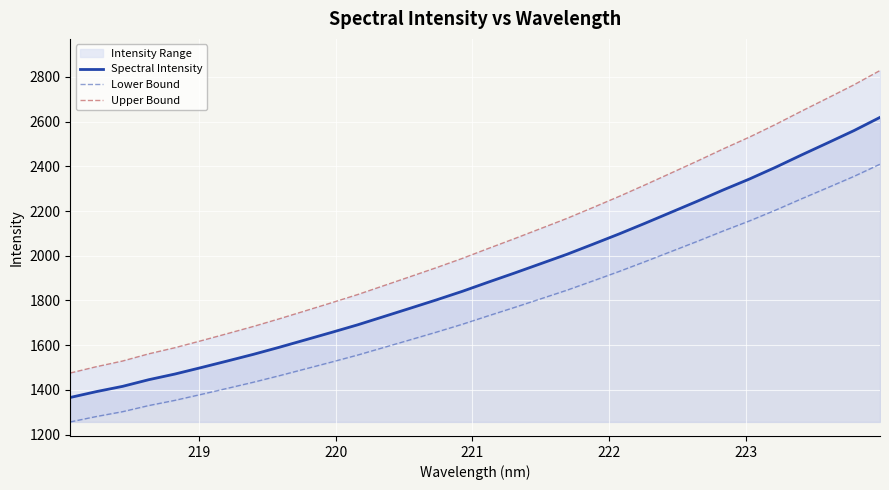

What is the highest value of the Spectral Intensity series?

2618.6